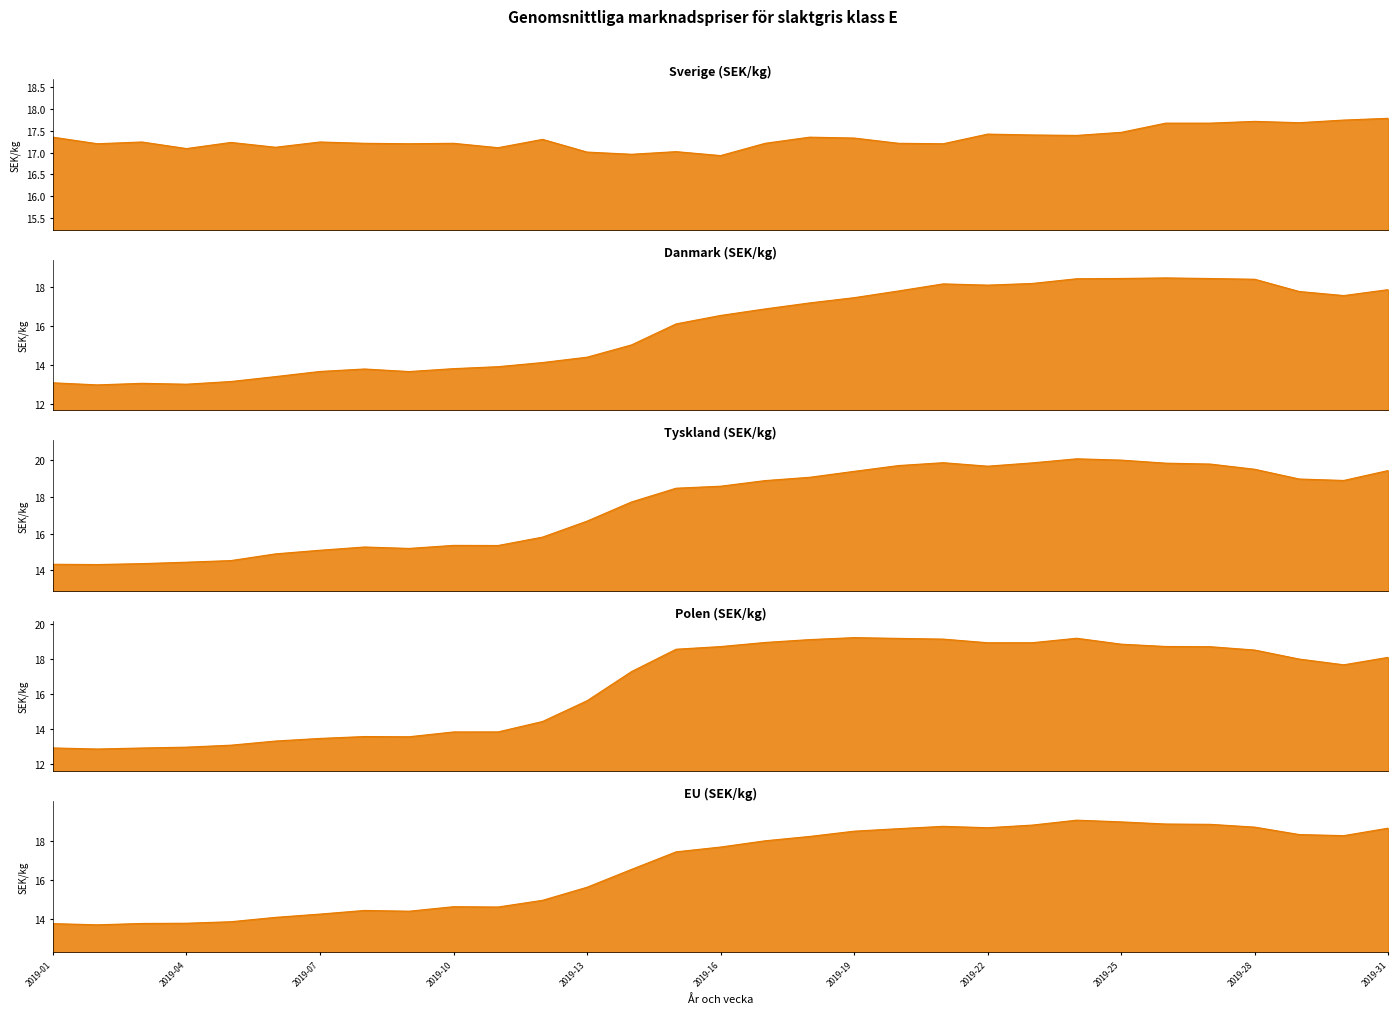

What is the sum of the Danmark (SEK/kg) values at 2019-19 and 2019-25?

35.9